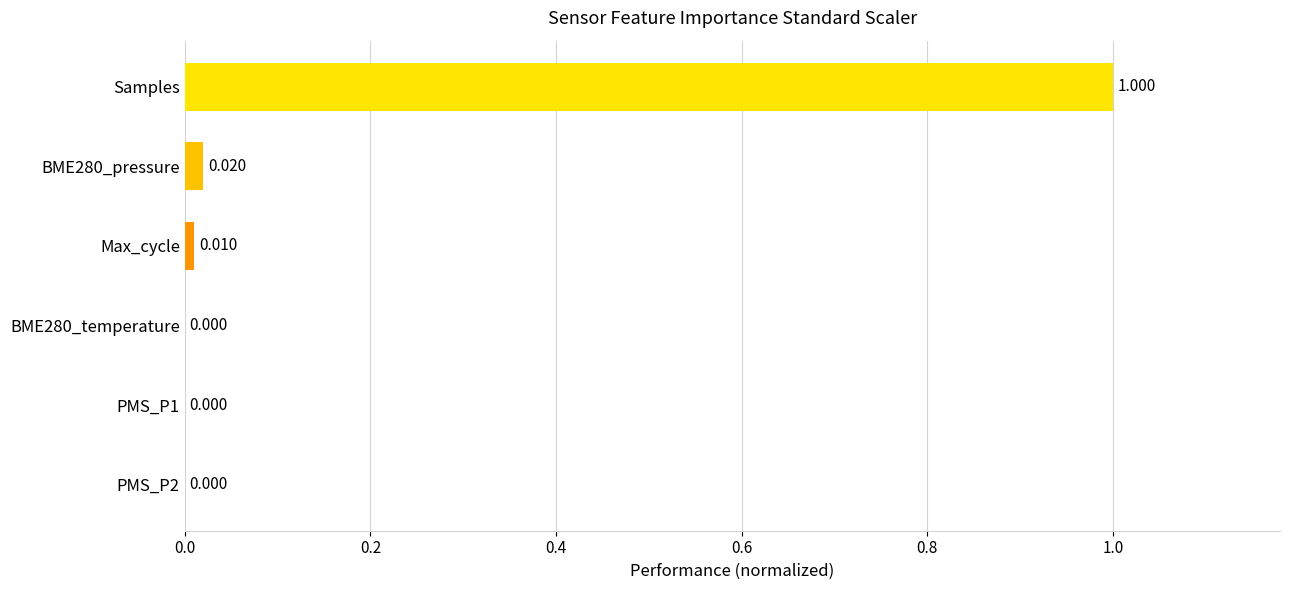

Between PMS_P2 and Max_cycle, which is larger?

Max_cycle